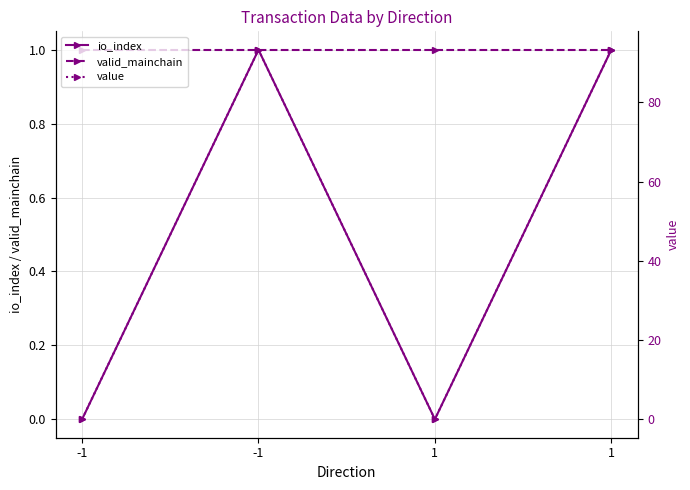

Which series changed the most between -1 and 1?

io_index